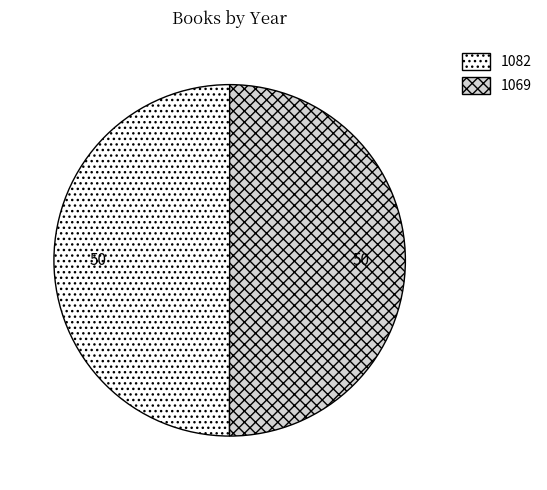

How many segments does this pie chart have?

2